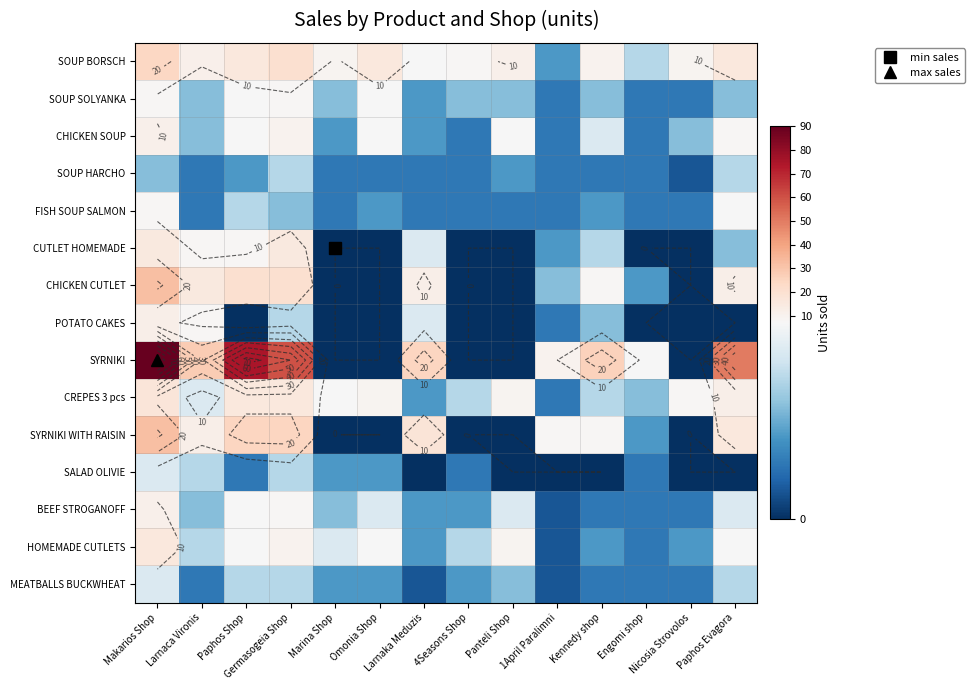

What is the greatest value displayed?

90